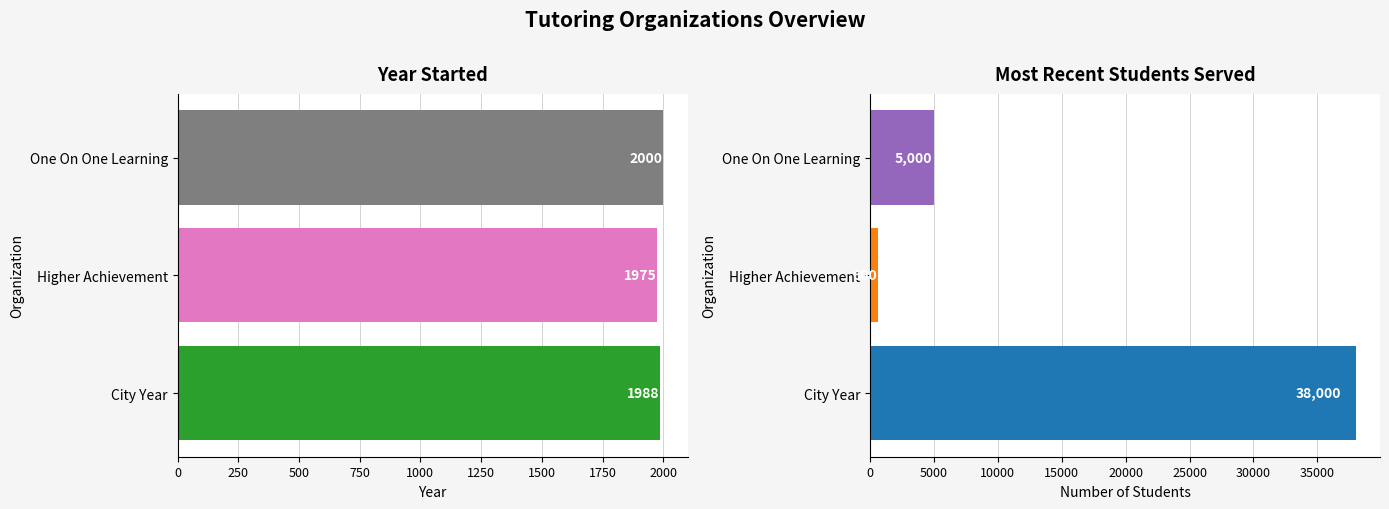

What is the value of the Year Started bar at the 2nd from the left?

1975